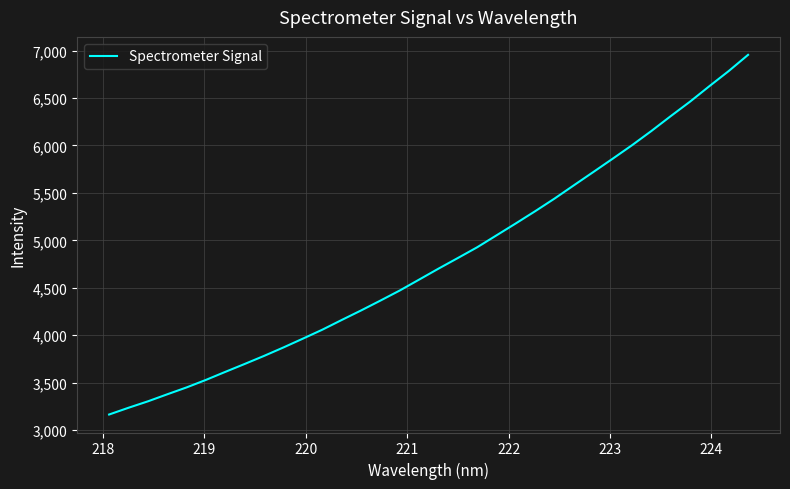

What is the minimum value shown in the chart?

3163.0